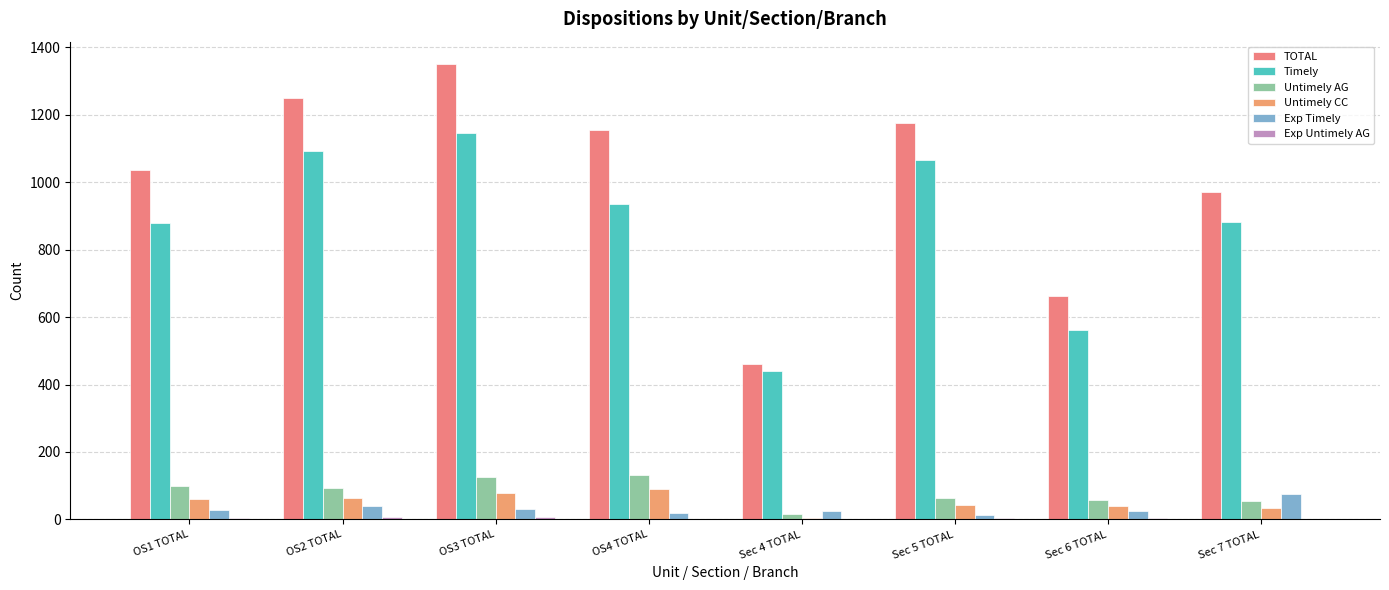

Is it true that Exp Timely equals 39 at OS2 TOTAL?

True